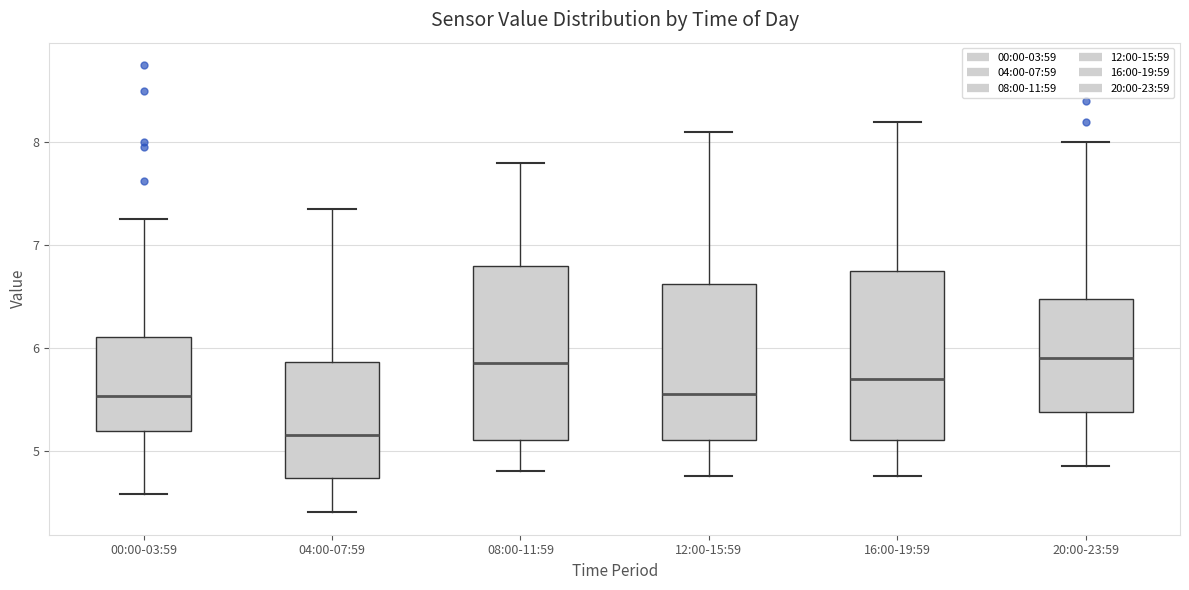

Which box's median line is the lowest?

04:00-07:59